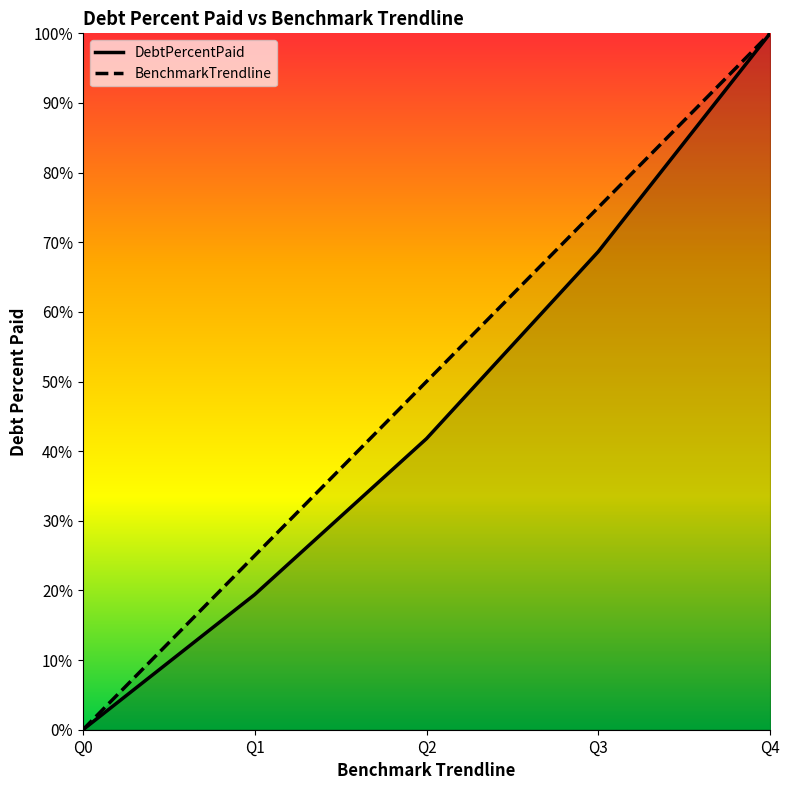

Which series has the widest spread of values?

DebtPercentPaid